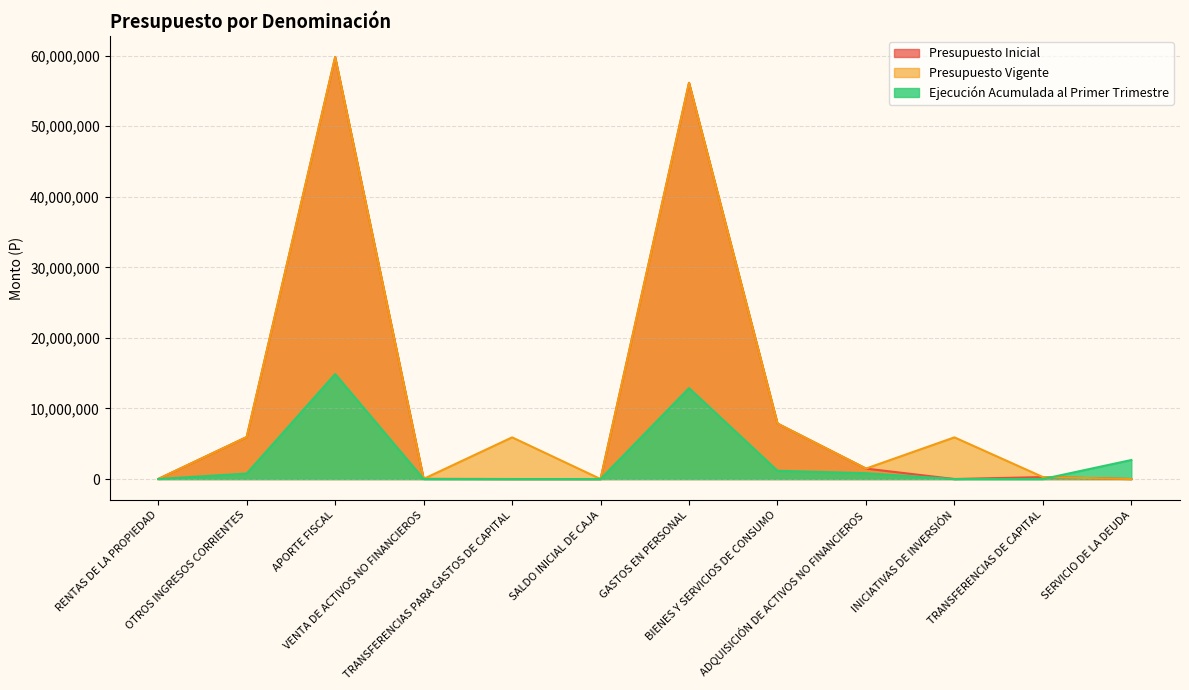

How many times do Ejecución Acumulada al Primer Trimestre and Presupuesto Inicial cross each other?

1